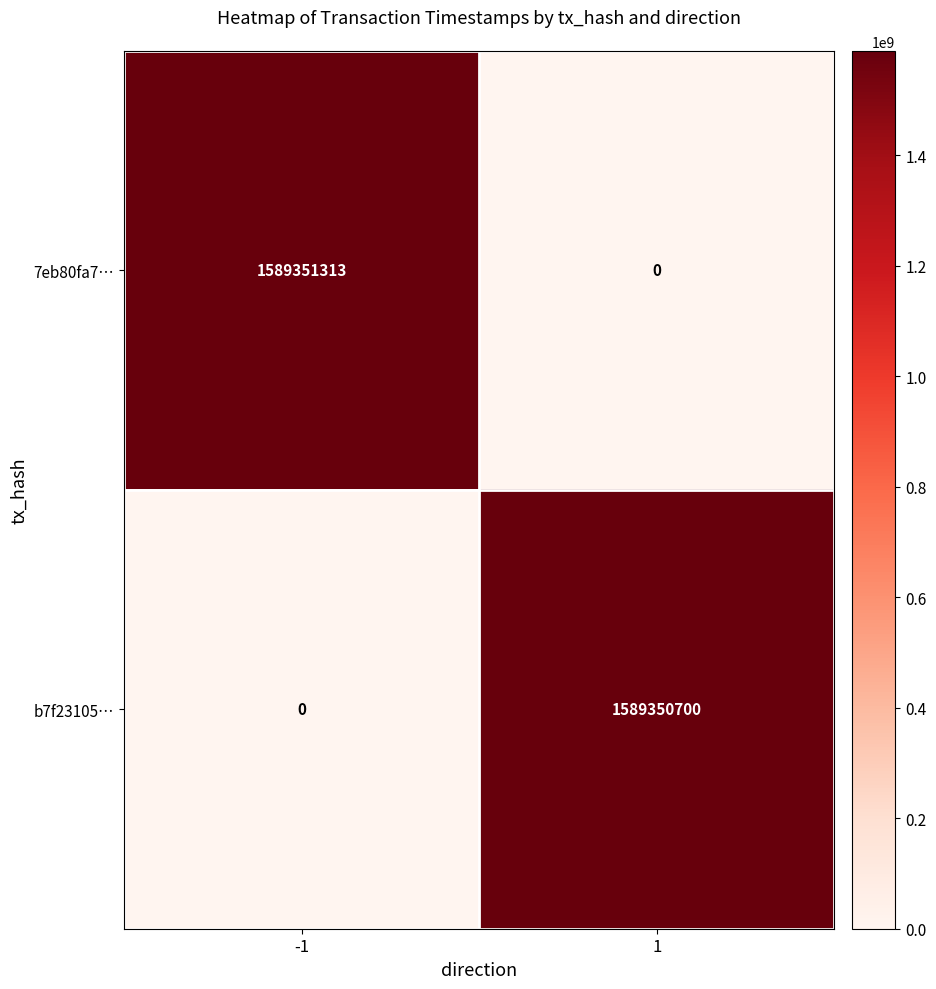

What is the sum of all b7f23105… values?

1589350700